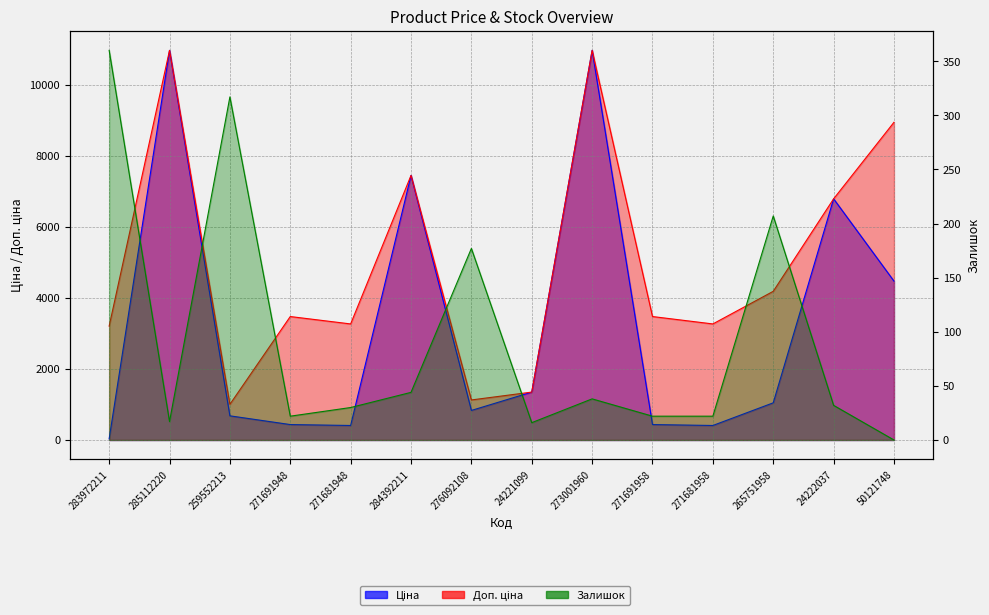

Rank the series by their maximum value, from lowest to highest.

Залишок, Ціна, Доп. ціна